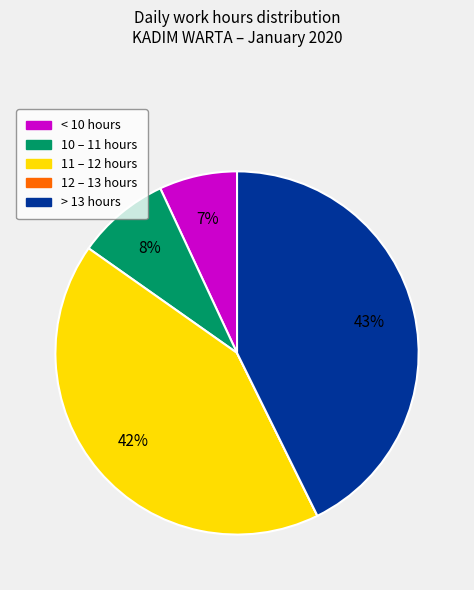

To the nearest percent, what is the difference between the largest and smallest slice percentages?

43%